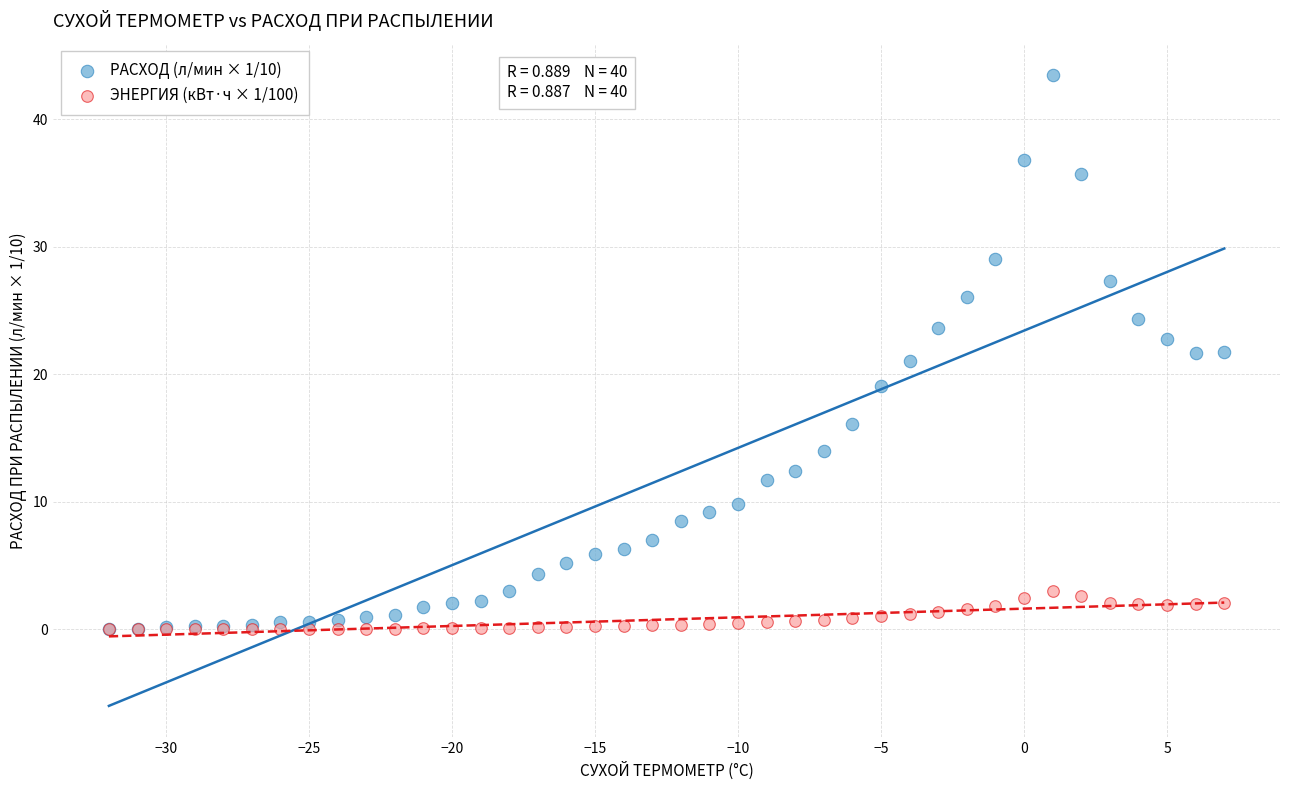

Which series has the widest spread of Y values?

РАСХОД (л/мин × 1/10)